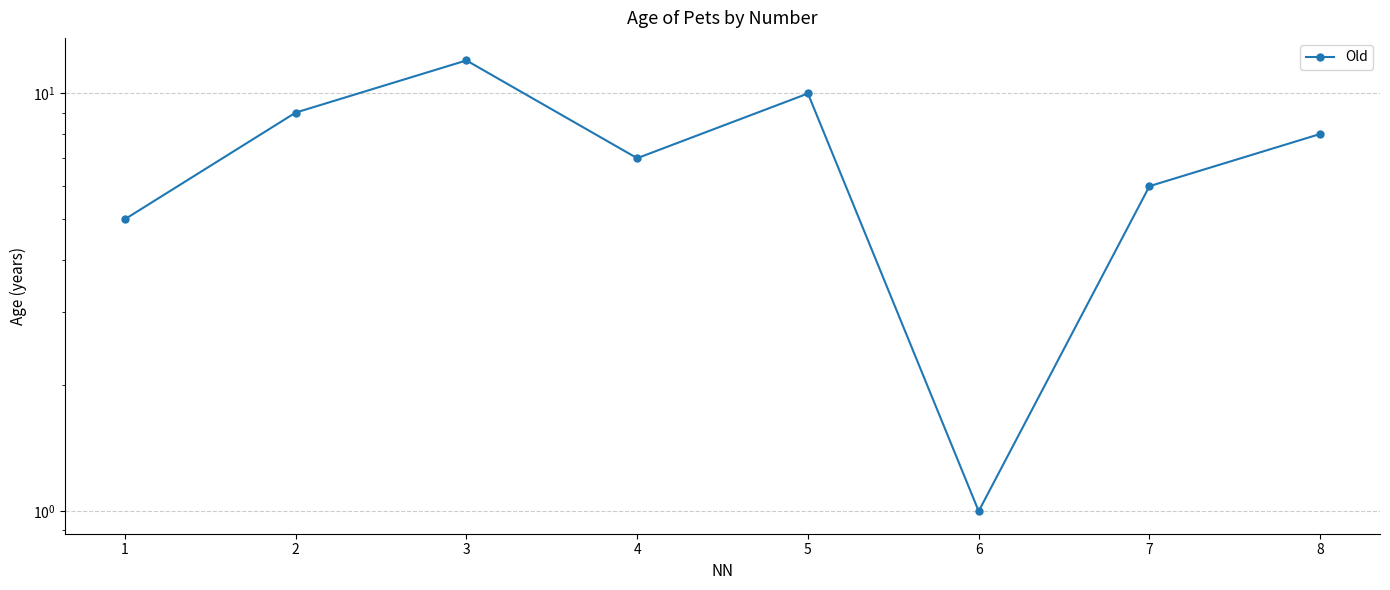

Where is the first local minimum?

4